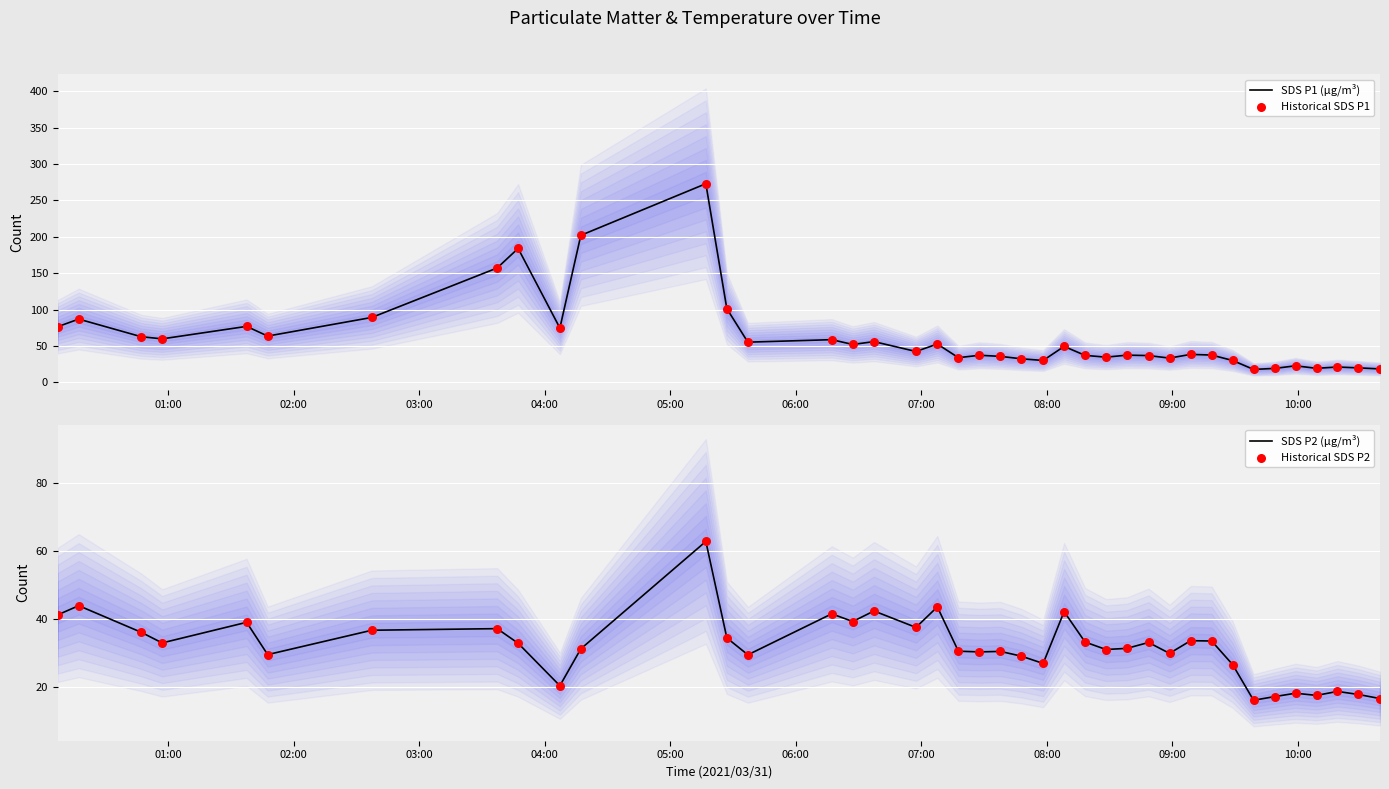

At how many categories does at least one series exceed 50?

18